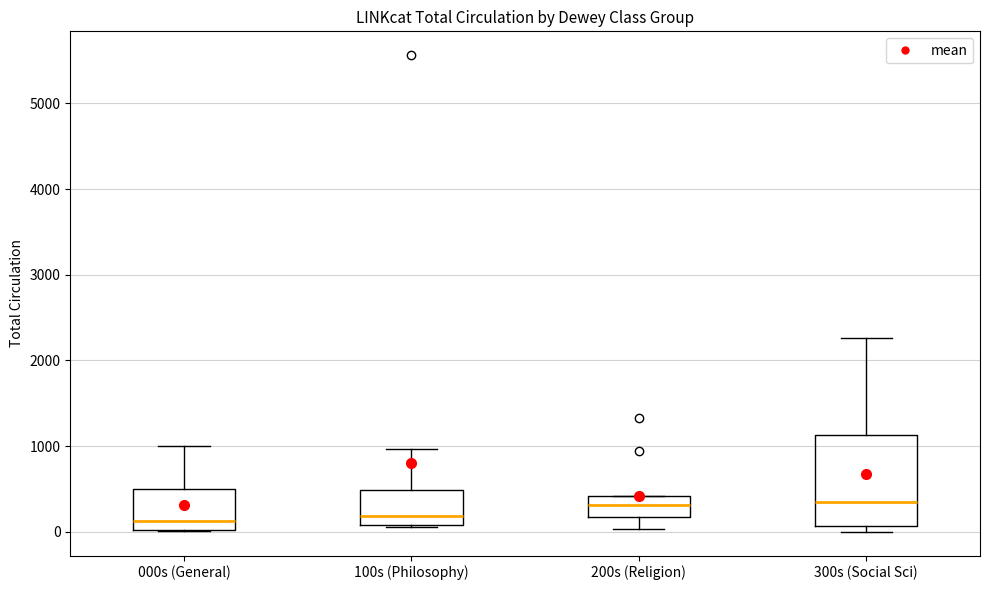

Reading left to right, read every box against the y-axis: the position of its median line, the range the box covers, and the ends of its whiskers. The values are not printed on the chart, so give them approximately, as read against the axis.

000s (General): median 100, box 0 to 500, whiskers 0 to 1000
100s (Philosophy): median 200, box 100 to 500, whiskers 100 to 1000
200s (Religion): median 300, box 200 to 400, whiskers 0 to 400
300s (Social Sci): median 300, box 100 to 1100, whiskers 0 to 2300